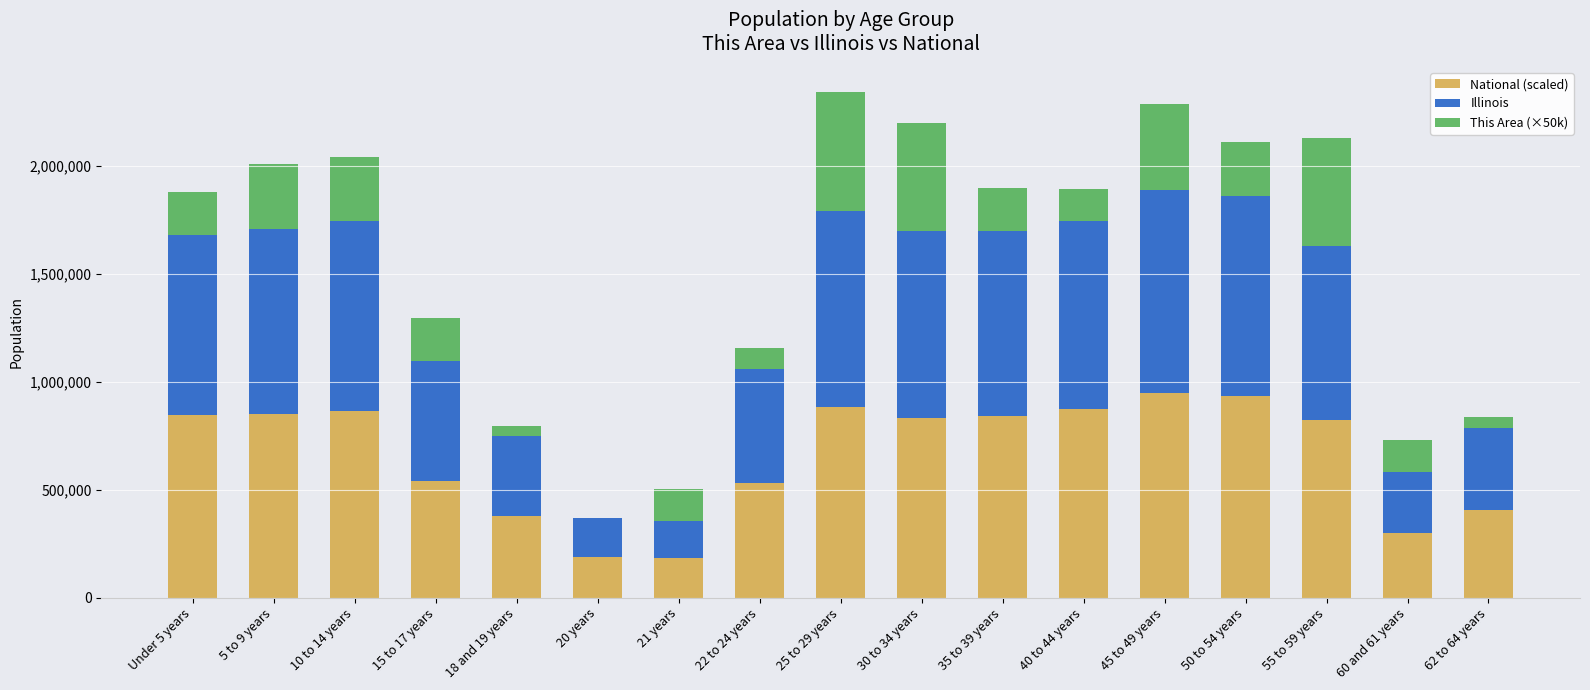

What is the maximum value for National (scaled)?

949139.4